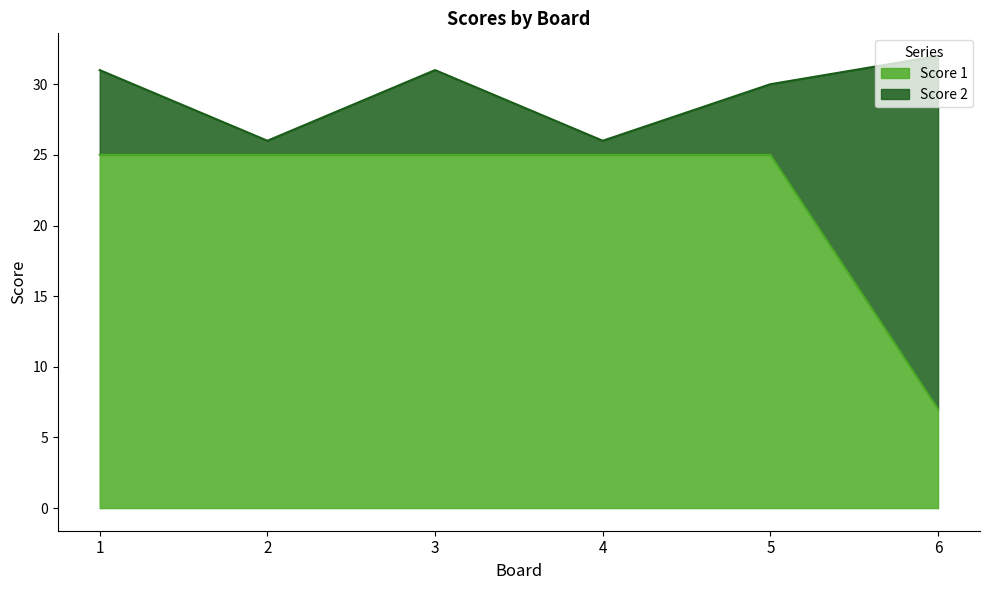

The Score 1 series shows 45 at 2. True or false?

False